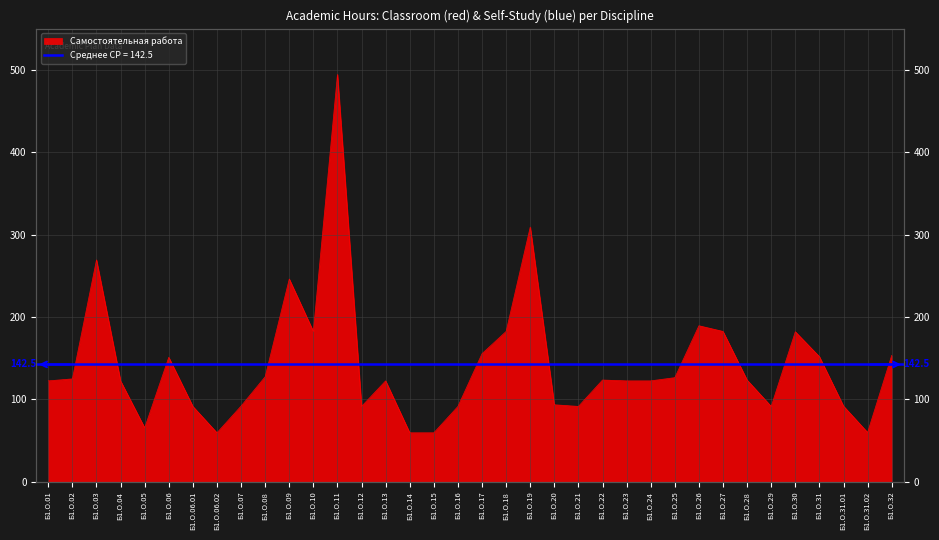

True or false: the data has more than 0 interior local peaks.

True